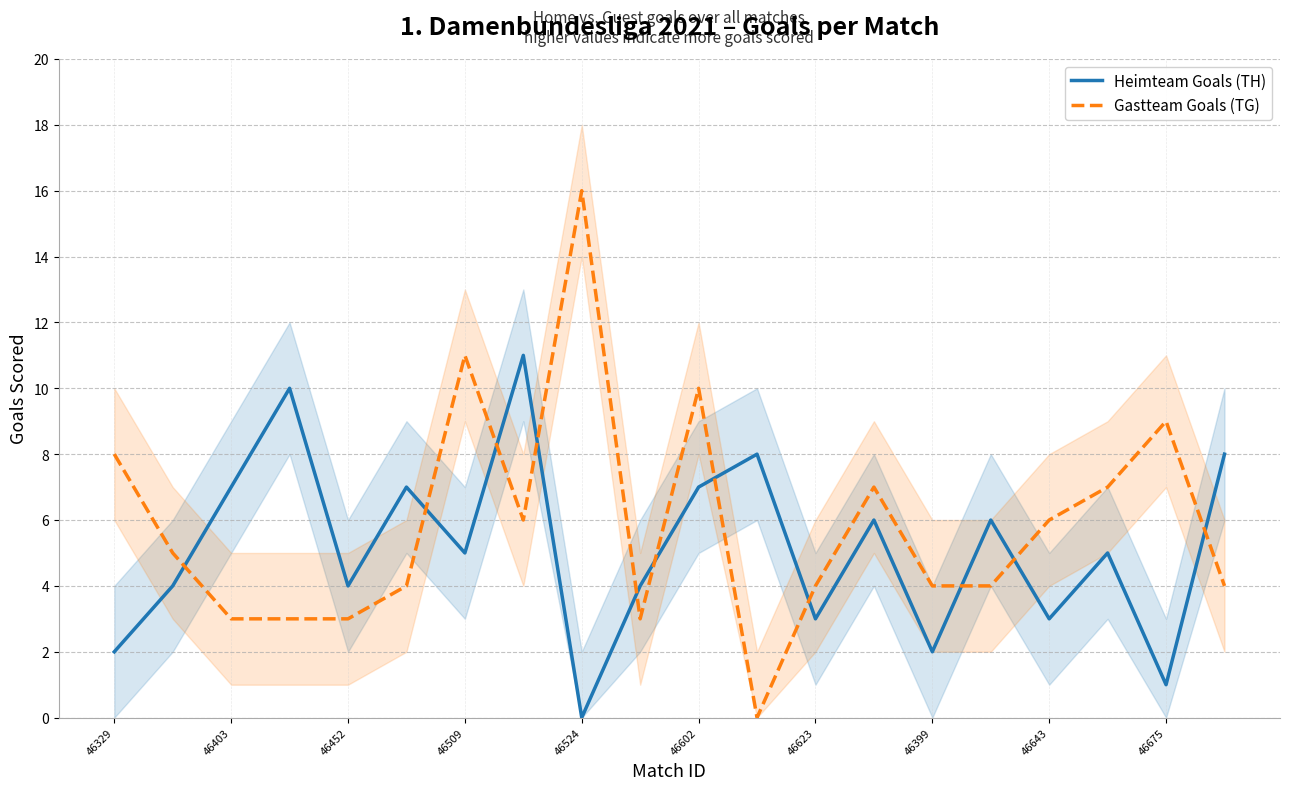

True or false: Heimteam Goals (TH) has more than 0 interior local peaks.

True